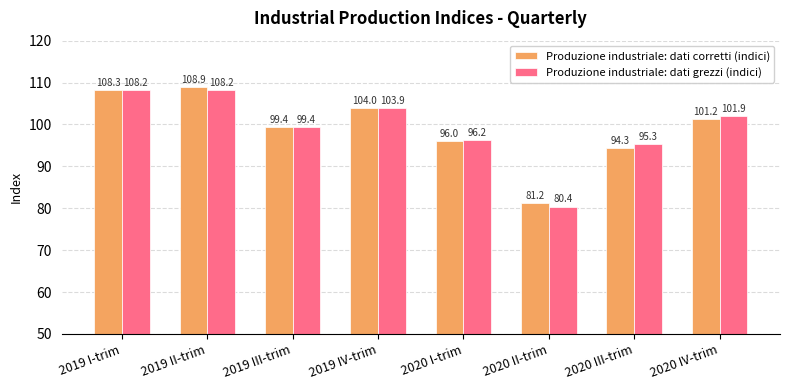

What is the lowest value of the Produzione industriale: dati grezzi (indici) series?

80.4